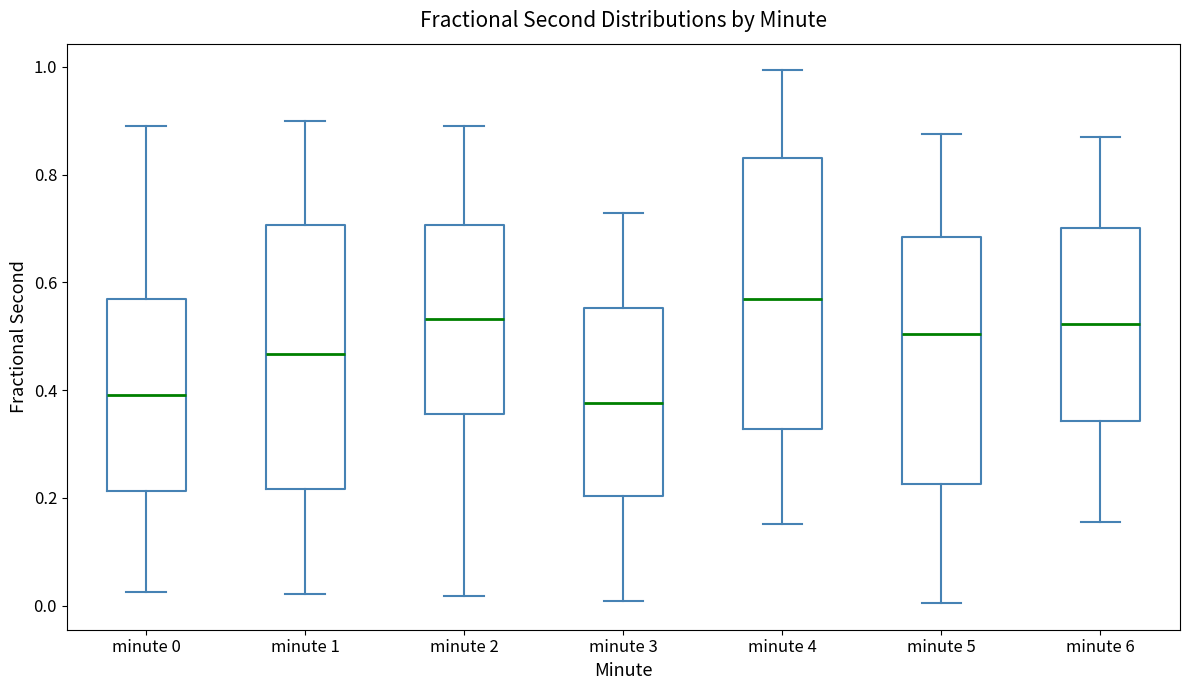

Reading left to right, transcribe this box plot: for each box, give where its median line is, the range the box spans, and where its two whiskers end, as read against the y-axis. The values are not printed on the chart, so give them approximately, as read against the axis.

minute 0: median 0.40, box 0.22 to 0.56, whiskers 0.02 to 0.88
minute 1: median 0.46, box 0.22 to 0.70, whiskers 0.02 to 0.90
minute 2: median 0.54, box 0.36 to 0.70, whiskers 0.02 to 0.90
minute 3: median 0.38, box 0.20 to 0.56, whiskers 0.00 to 0.72
minute 4: median 0.56, box 0.32 to 0.84, whiskers 0.16 to 1.00
minute 5: median 0.50, box 0.22 to 0.68, whiskers 0.00 to 0.88
minute 6: median 0.52, box 0.34 to 0.70, whiskers 0.16 to 0.86